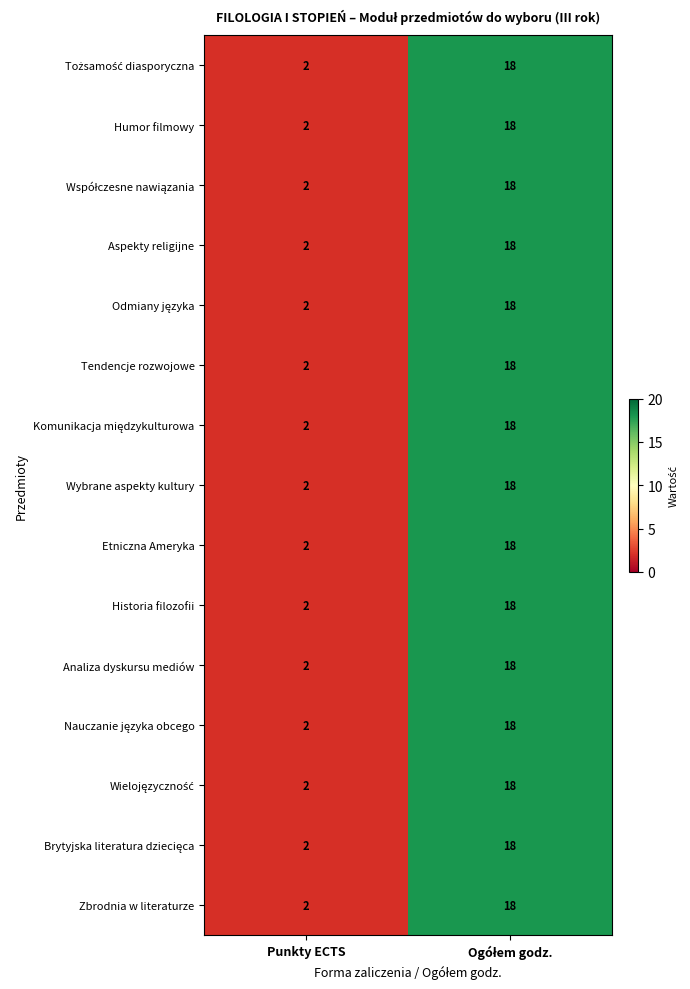

What is the greatest value displayed?

18